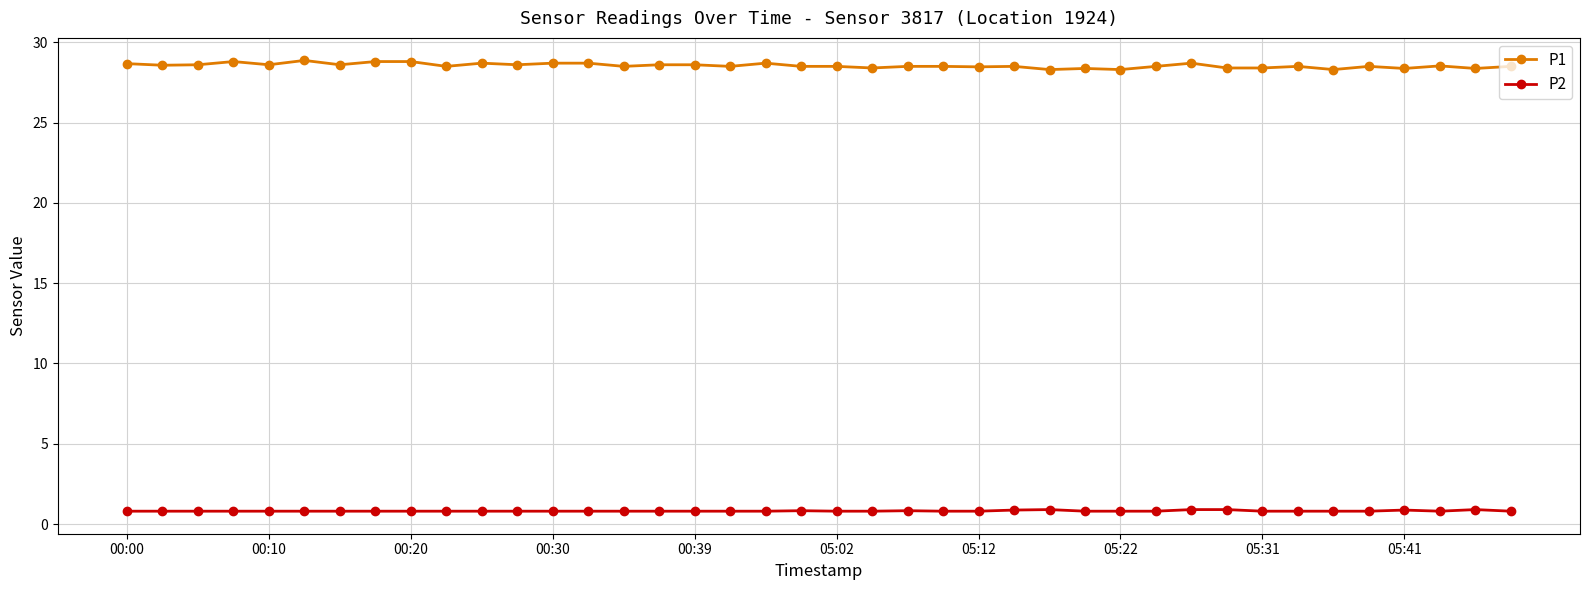

What is the lowest value of the P2 series?

0.8